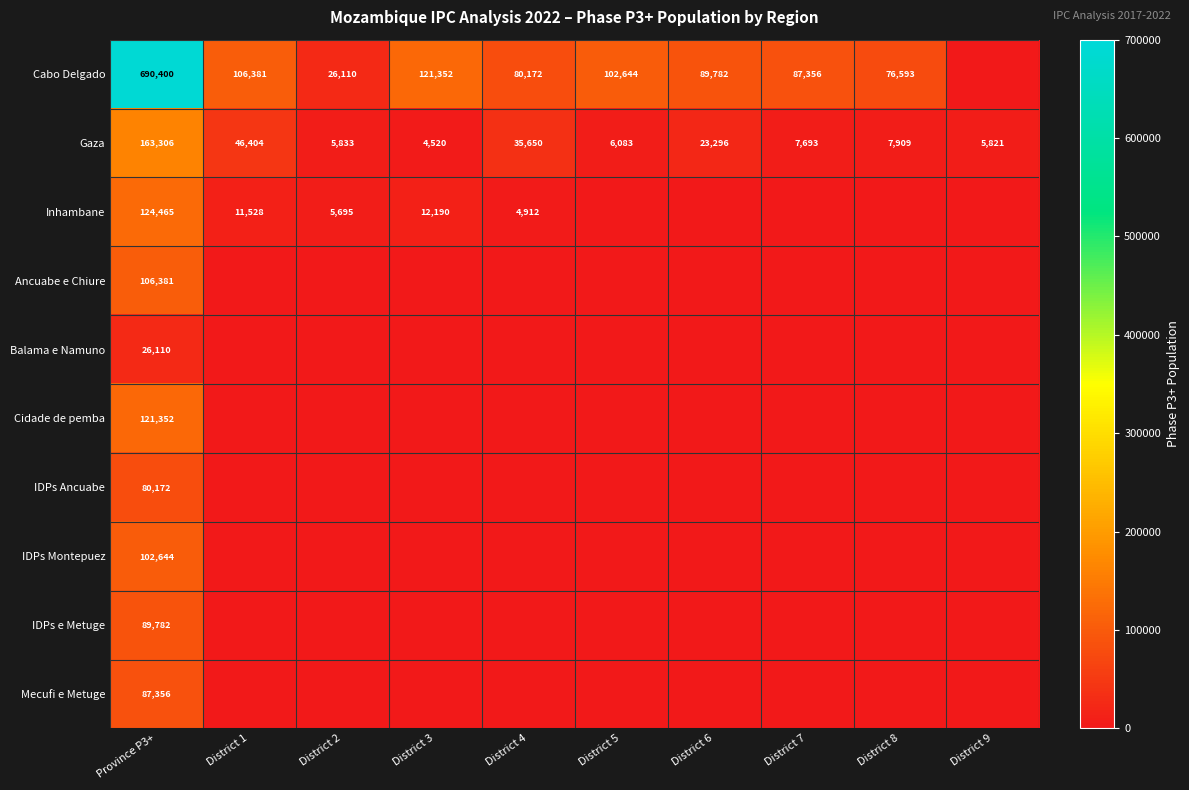

At which category is the sum across all series the highest?

Province P3+